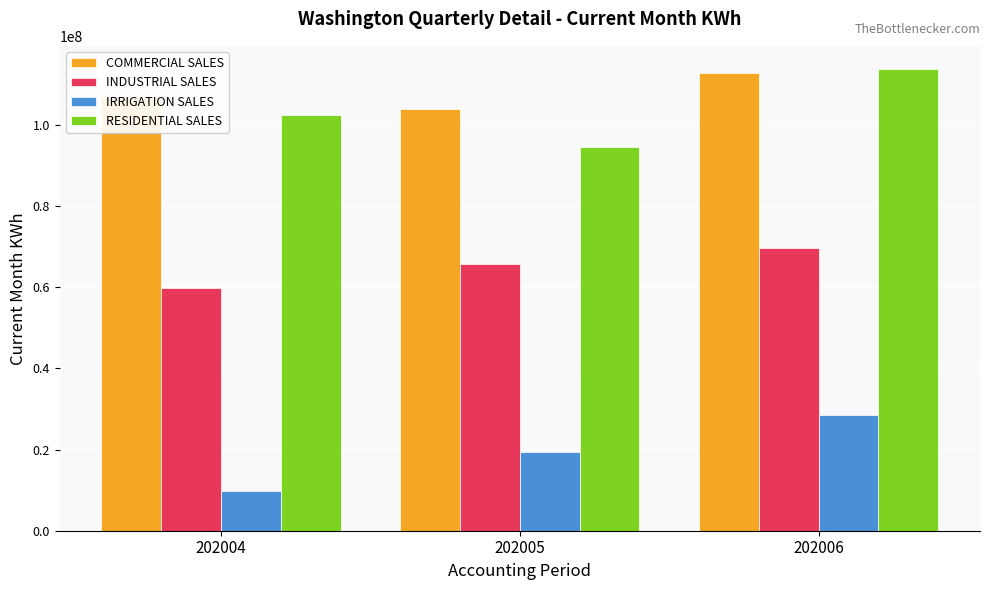

How many data points does each series have?

3